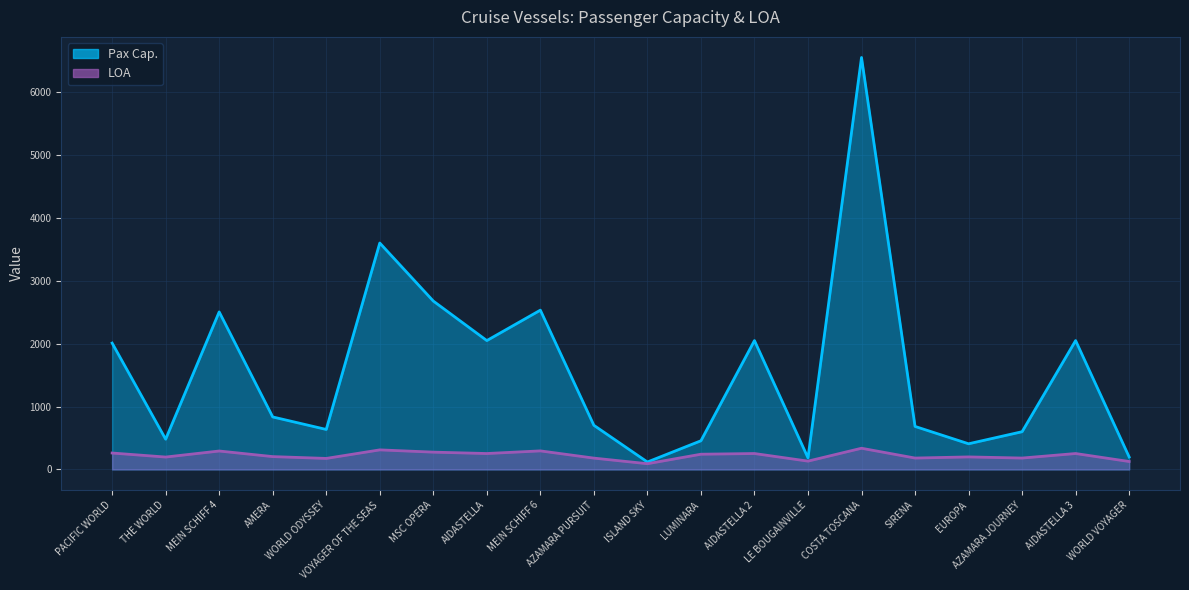

The LOA series shows 344 at AIDASTELLA. True or false?

False